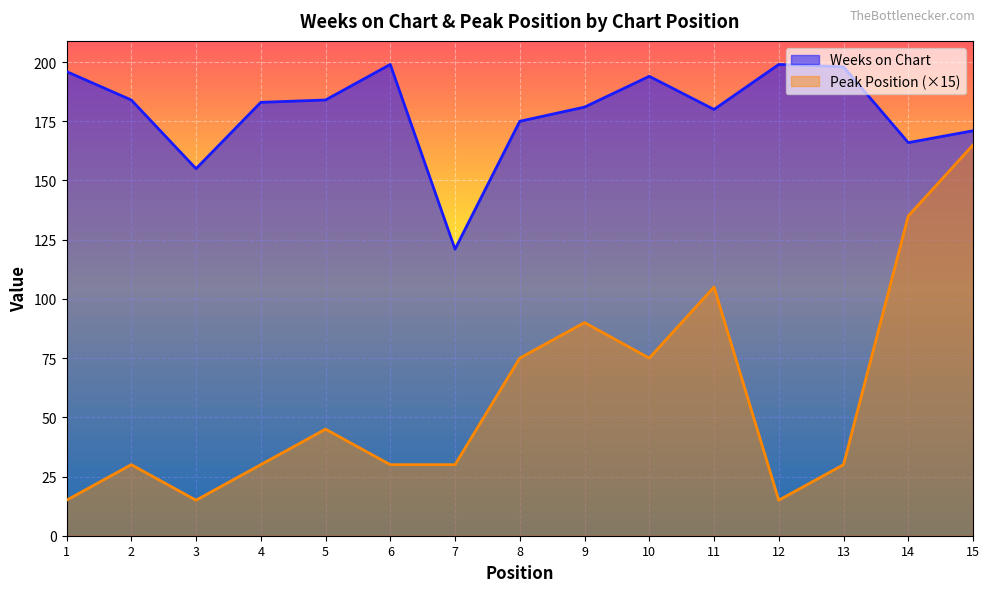

What value does the Peak Position series have at 13?

30